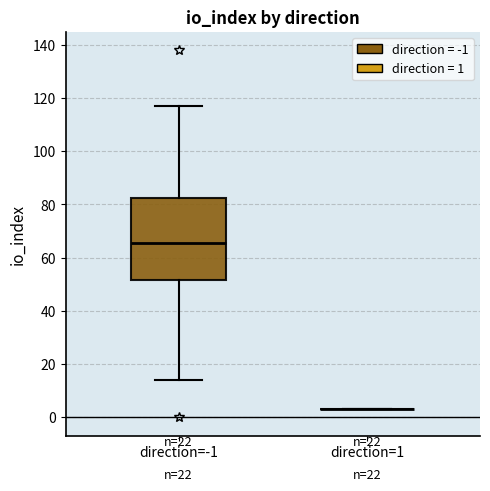

Reading left to right, read every box against the y-axis: the position of its median line, the range the box covers, and the ends of its whiskers. The values are not printed on the chart, so give them approximately, as read against the axis.

direction=-1: median 66, box 52 to 82, whiskers 14 to 118
direction=1: box collapsed to a line at 4, whiskers 4 to 4